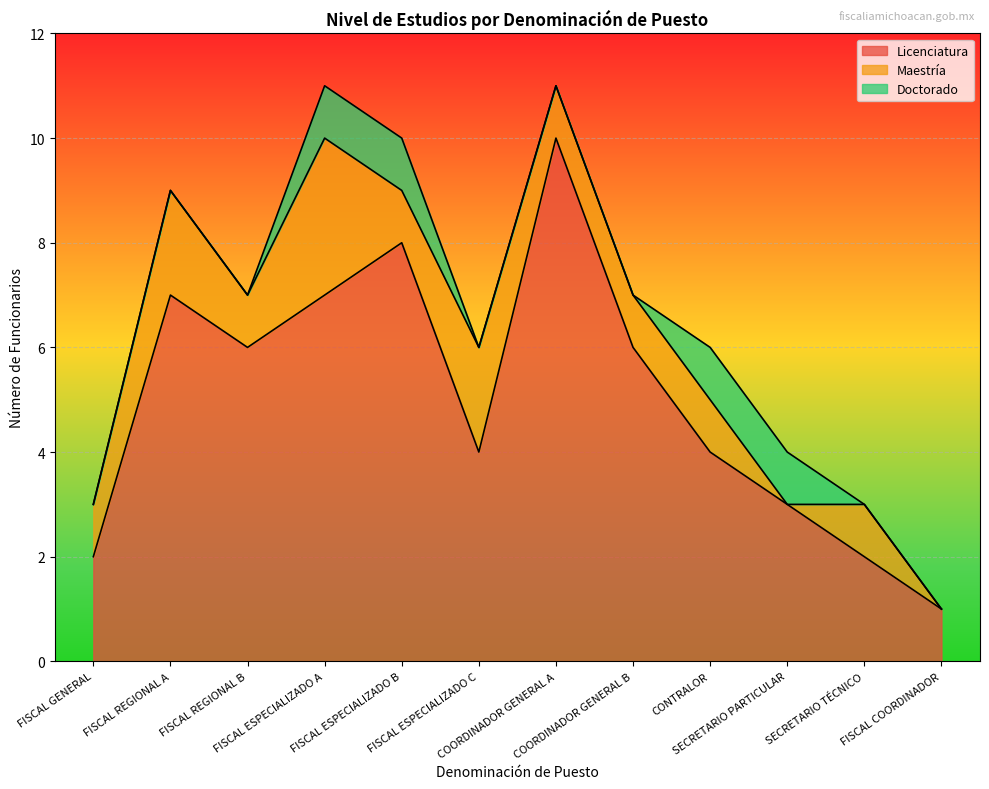

Read the Doctorado value at FISCAL ESPECIALIZADO B.

1